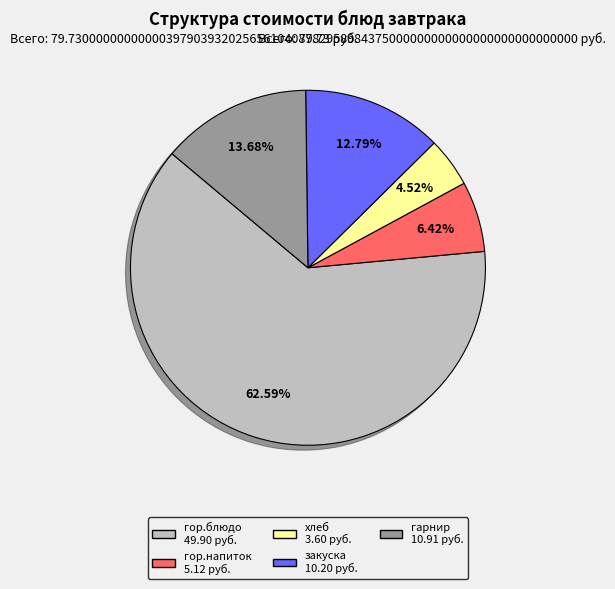

What is the majority slice?

гор.блюдо